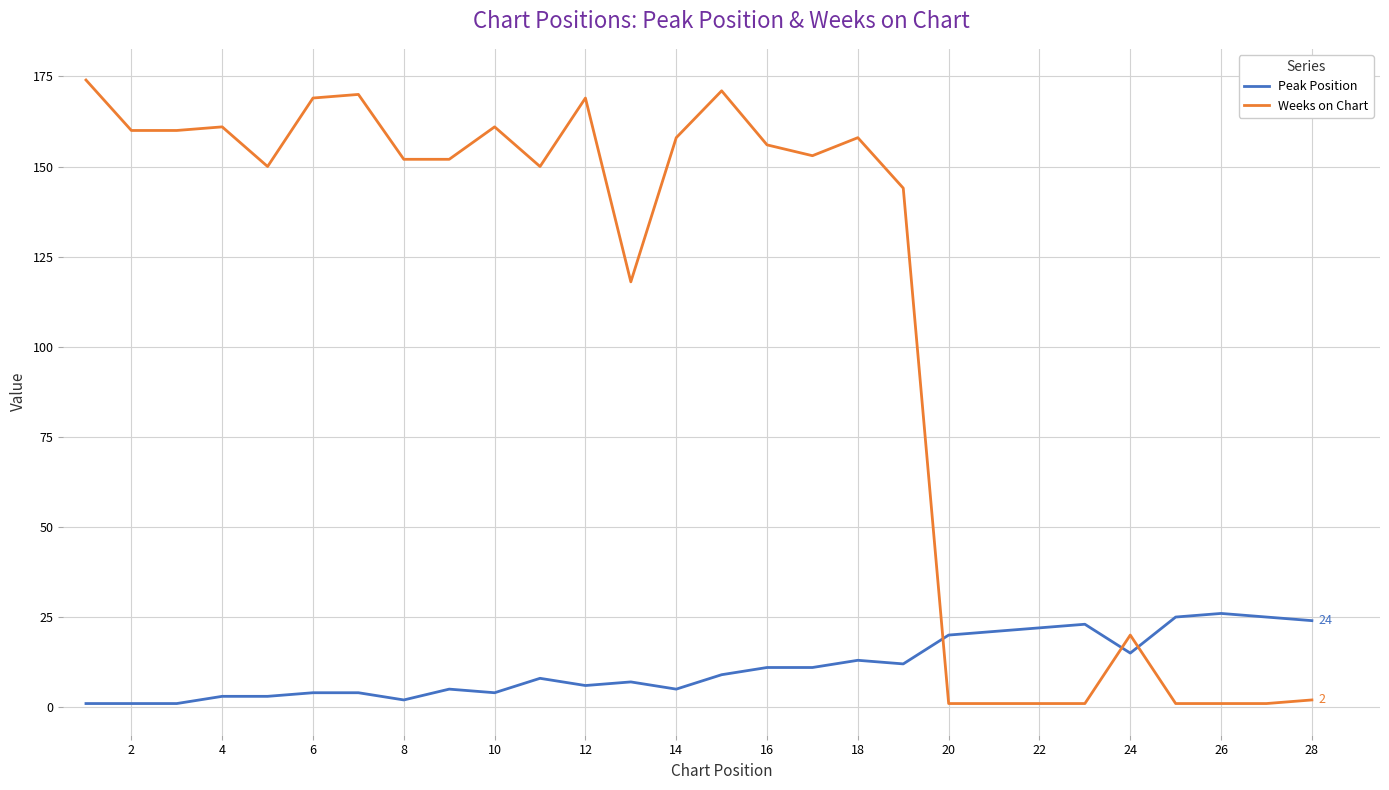

What is the greatest value displayed?

174